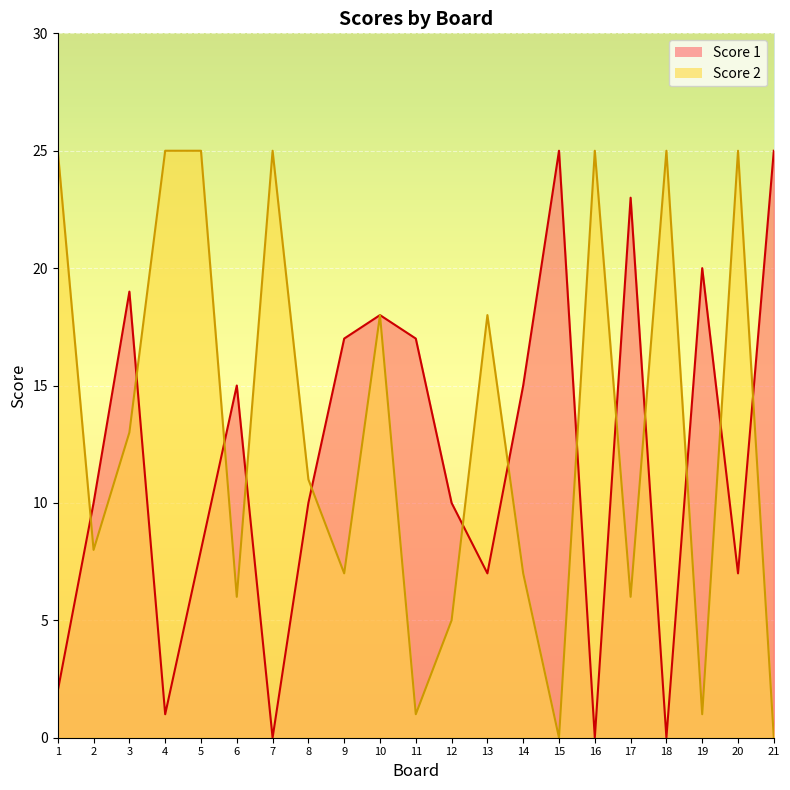

Does the chart display data point markers on the line(s)?

No